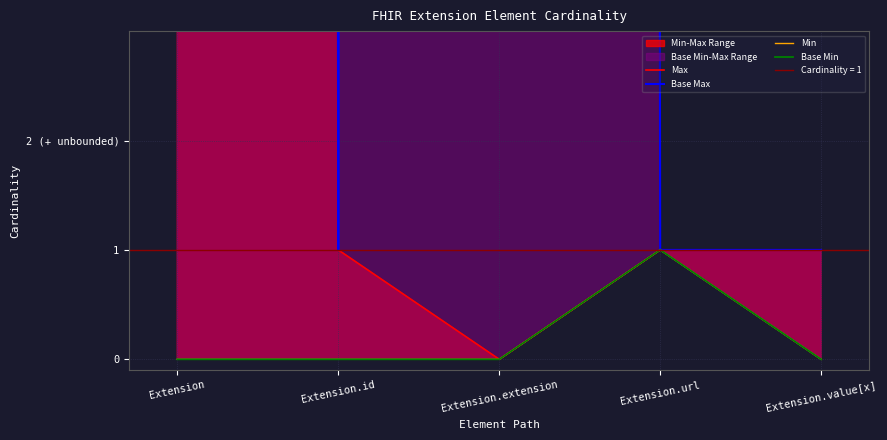

At which category does Base Max reach its first local valley?

Extension.id